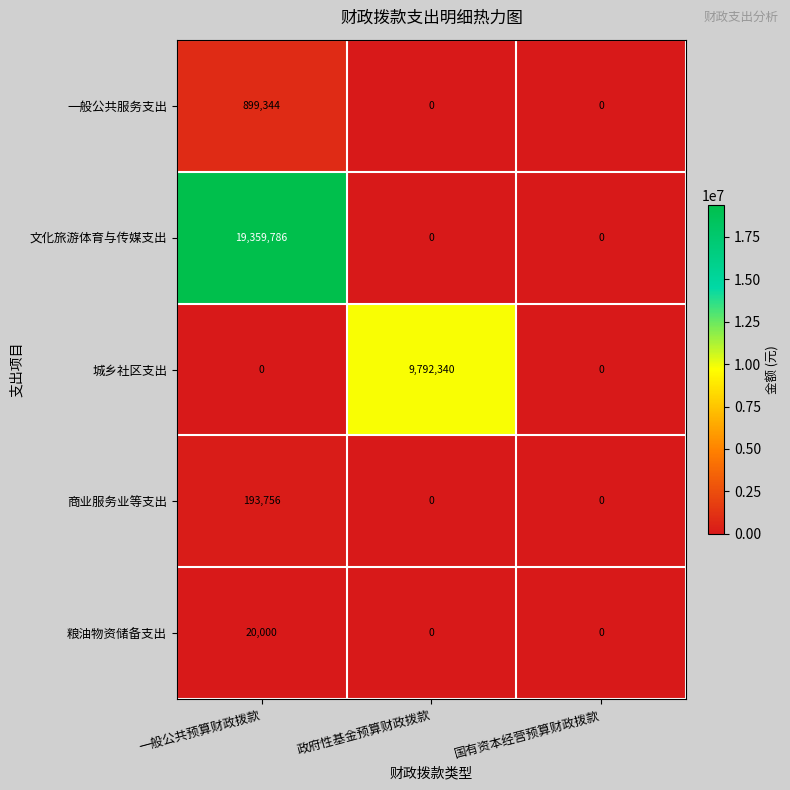

Is it true that 城乡社区支出 equals 3937267 at 一般公共预算财政拨款?

False